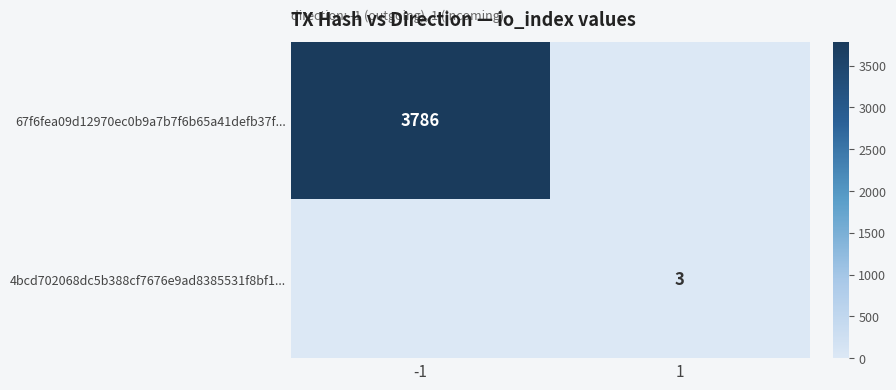

The value of 67f6fea09d12970ec0b9a7b7f6b65a41defb37f... at -1 is 3786. True or false?

True